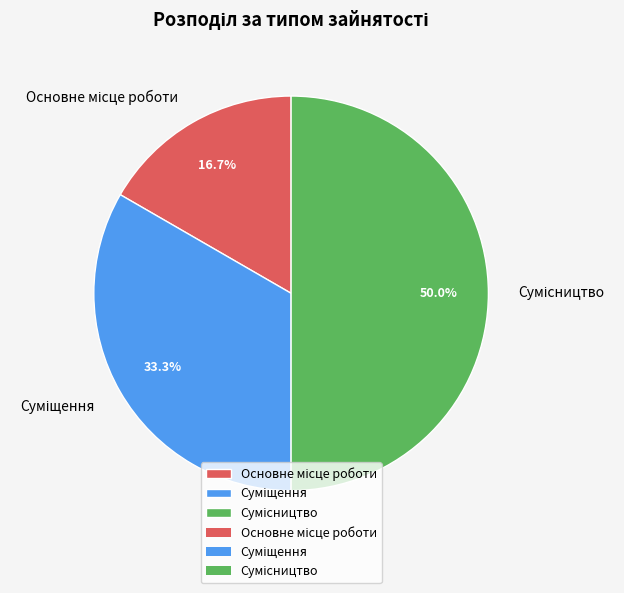

How many slices are in this pie chart?

3